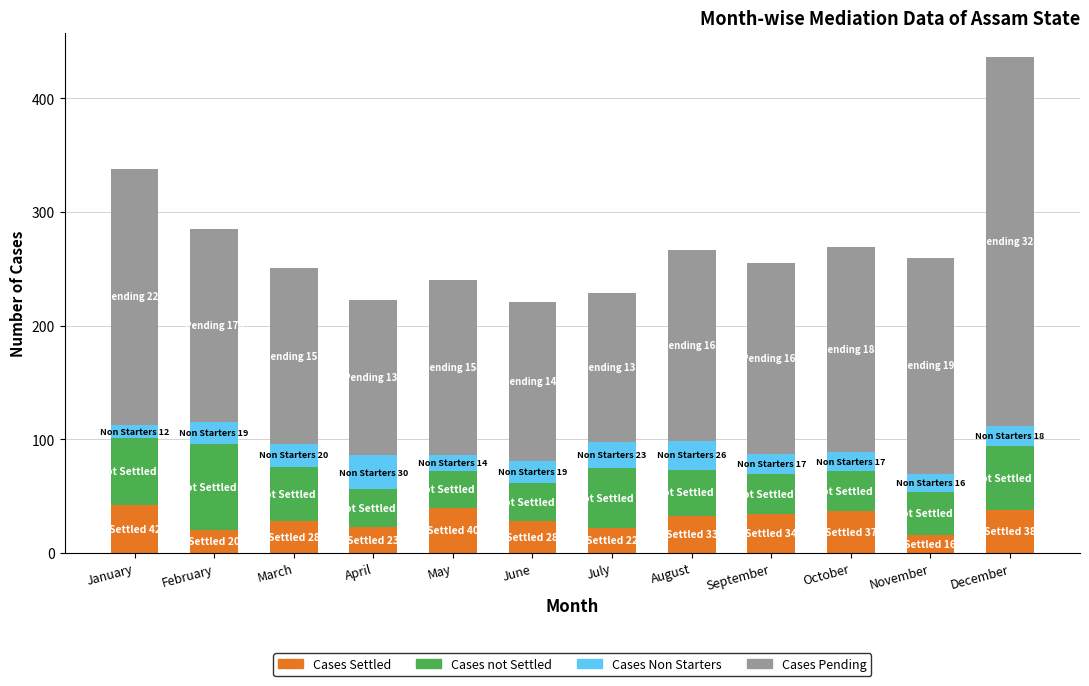

The value of Cases Settled at July is 22. True or false?

True